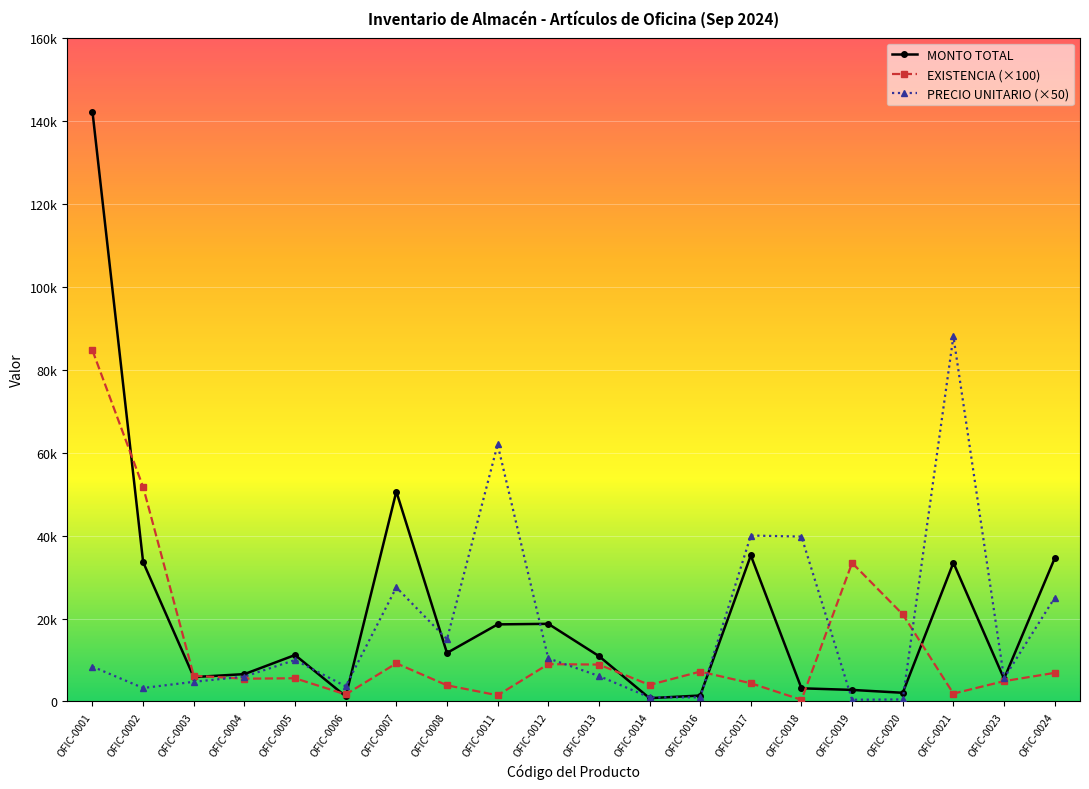

Which series has the largest total across all categories?

MONTO TOTAL